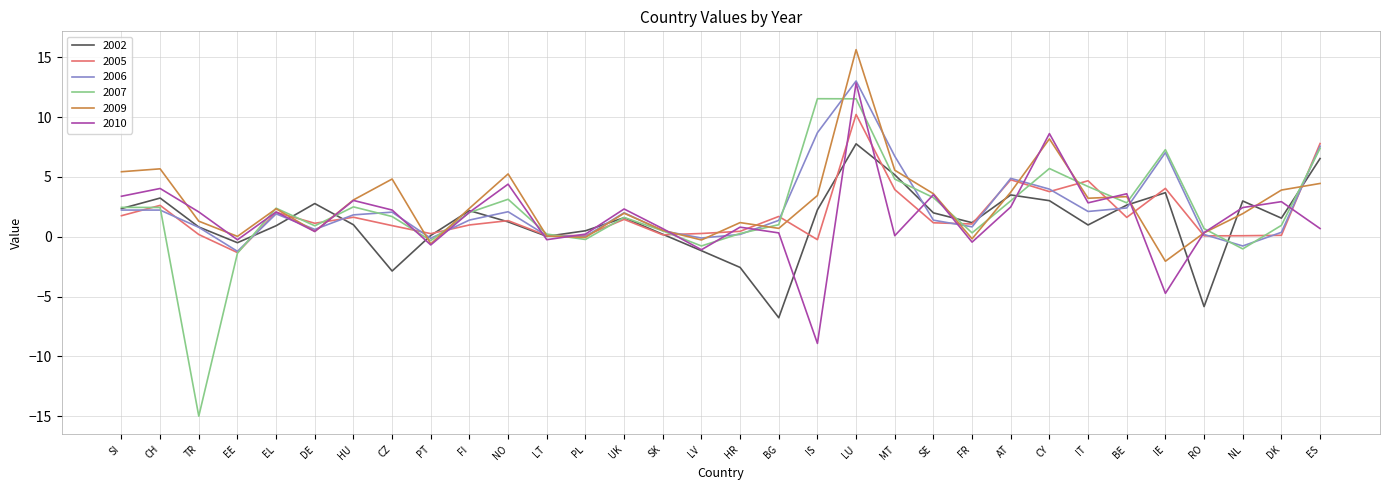

True or false: 2005 has more than 2 interior local peaks.

True